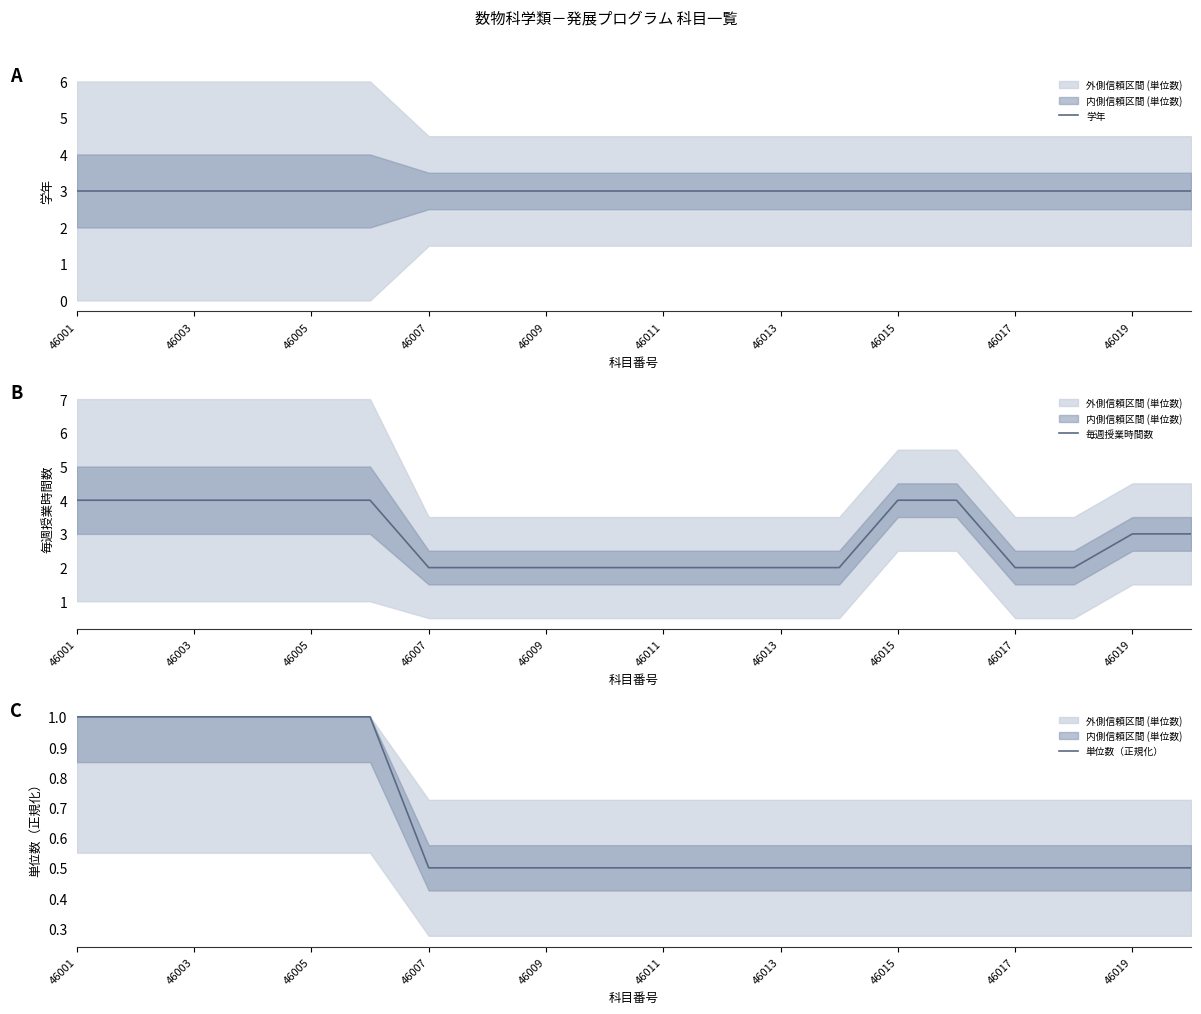

What are all the series names shown in the legend?

学年, 毎週授業時間数, 単位数（正規化）